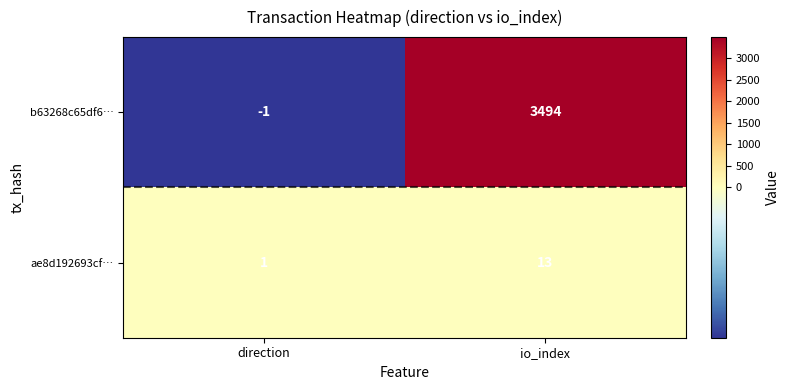

What is the sum of the b63268c65df6… values at io_index and direction?

3493